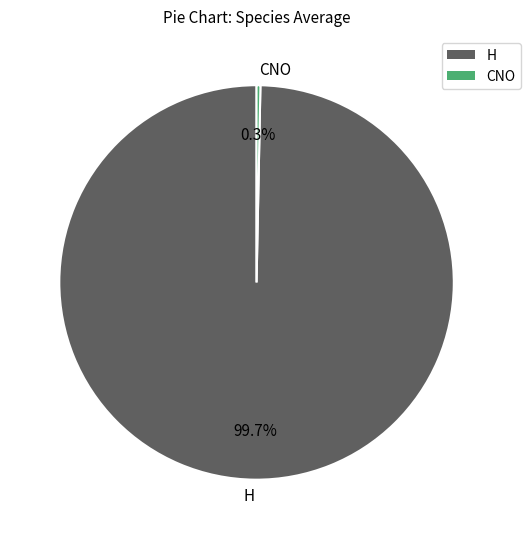

What percentage do H and CNO together represent?

100.0%